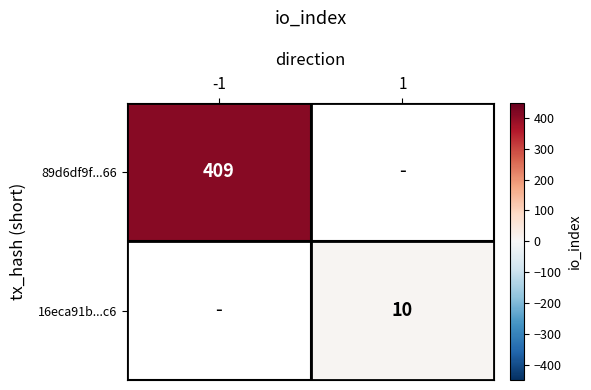

The 89d6df9f...66 series shows 409 at -1. True or false?

True